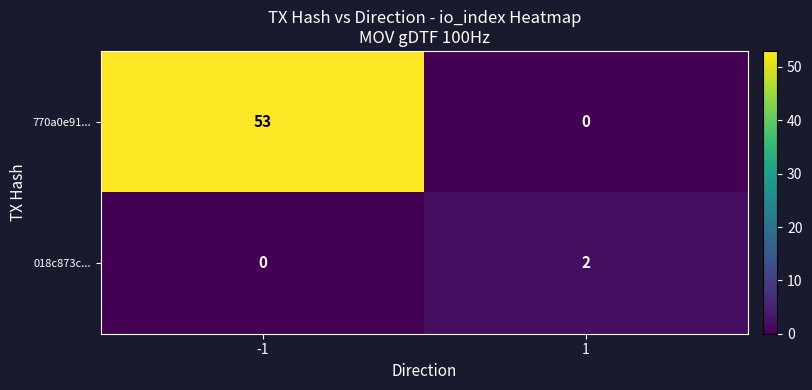

Reading left to right, what are all the values shown in this chart?

770a0e91...: 53	0
018c873c...: 0	2